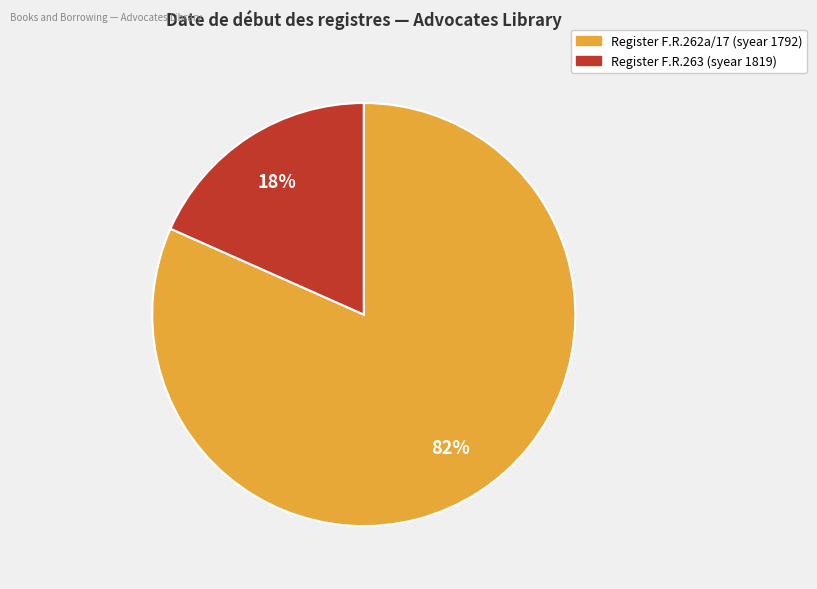

Is there a majority slice in this chart?

Yes